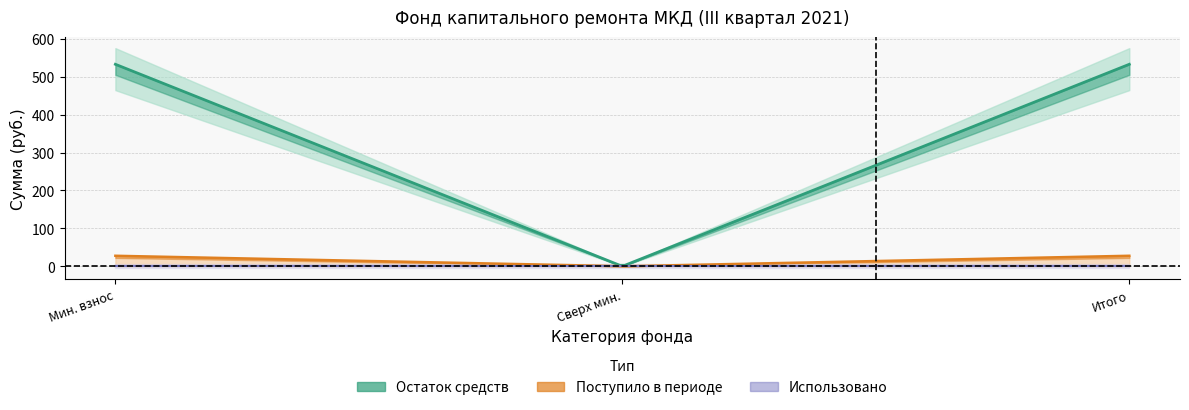

Which series has the largest range (max minus min)?

balance_end